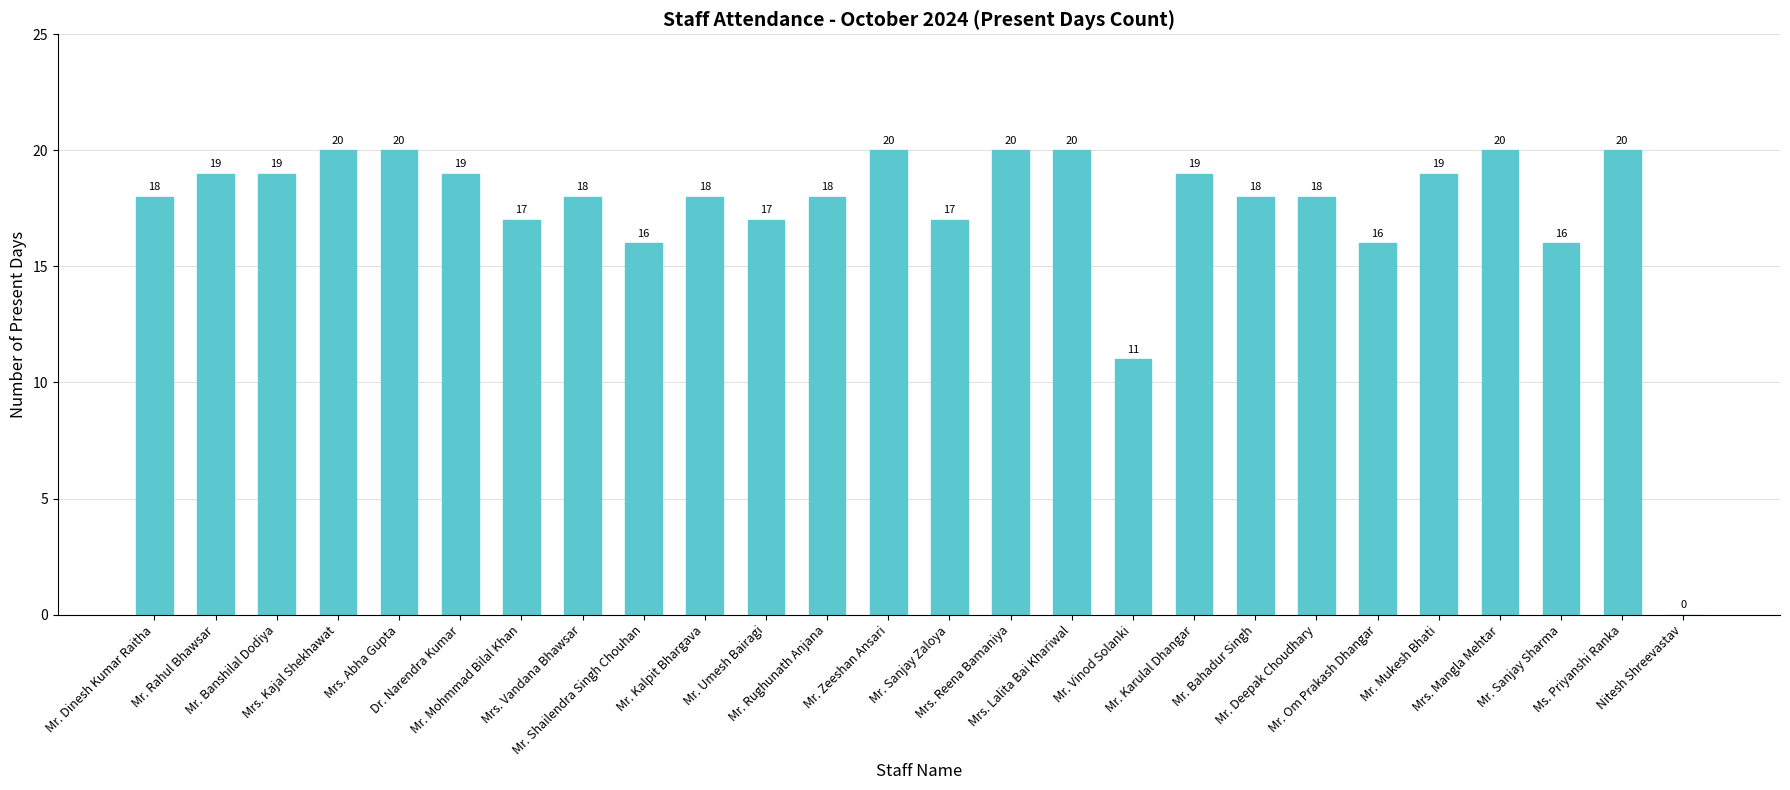

The chart shows a value of 18 at Mr. Dinesh Kumar Raitha. True or false?

True